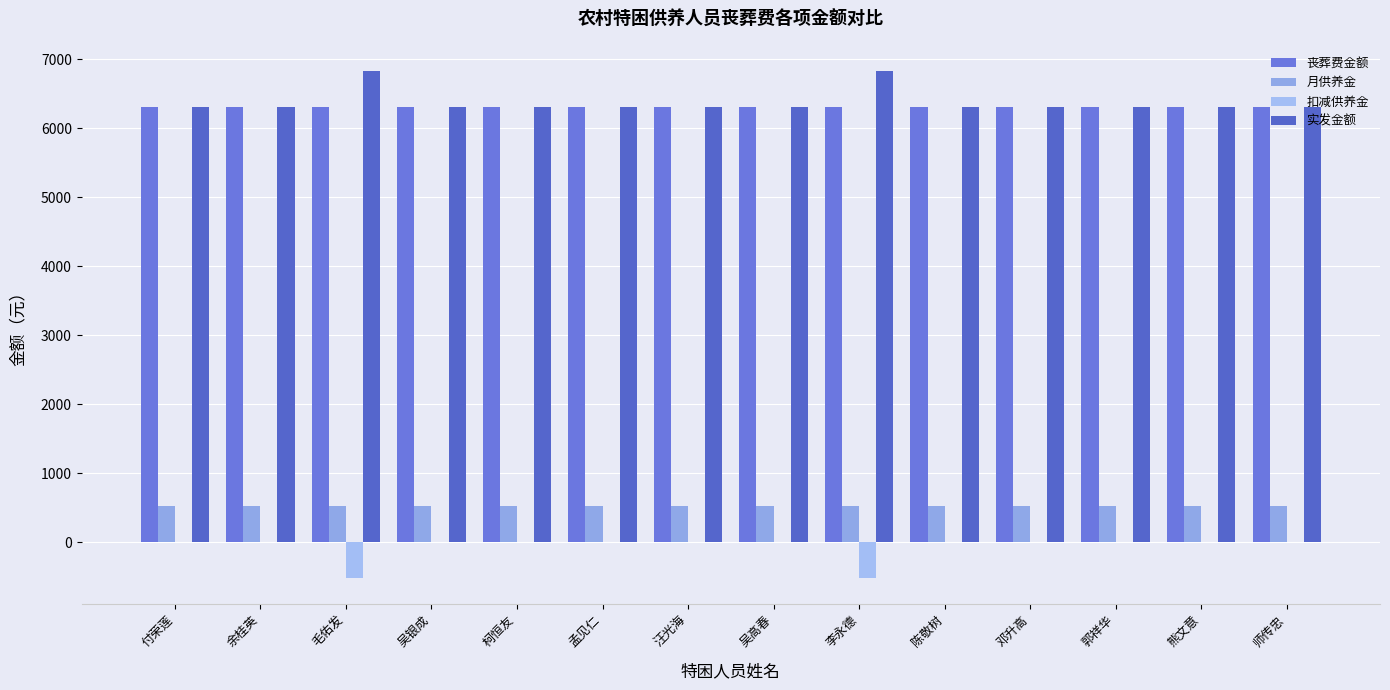

What is the difference between the highest and lowest values at 陈敬树?

6300